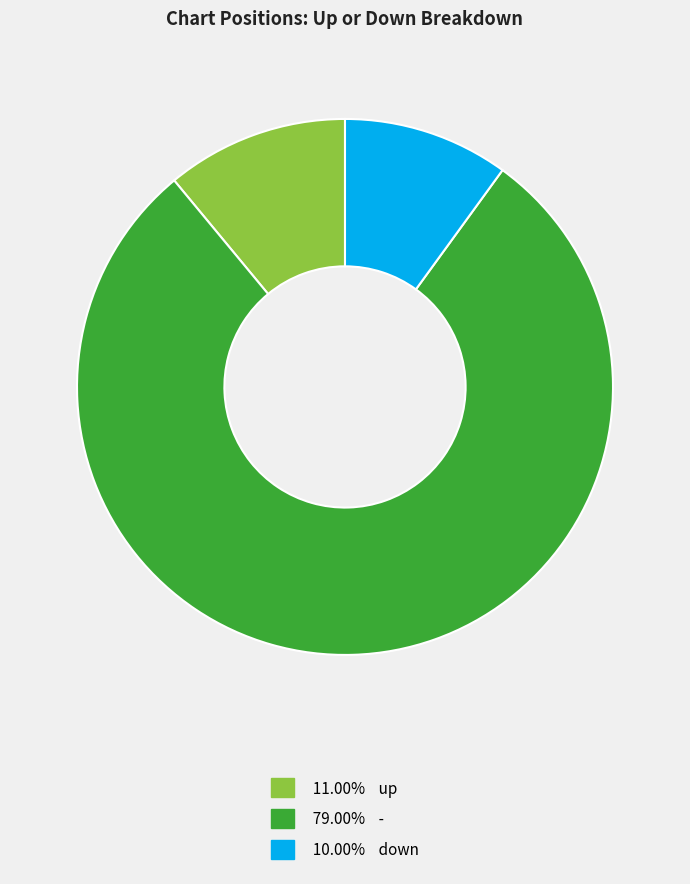

Is there a majority slice in this chart?

Yes